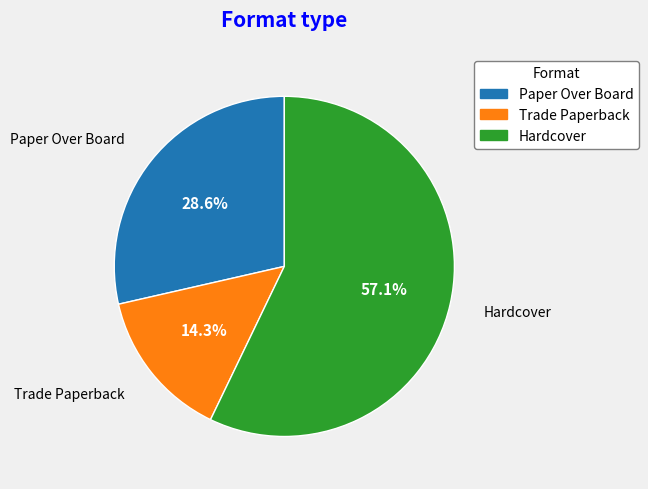

What is the largest slice in the pie chart?

Hardcover